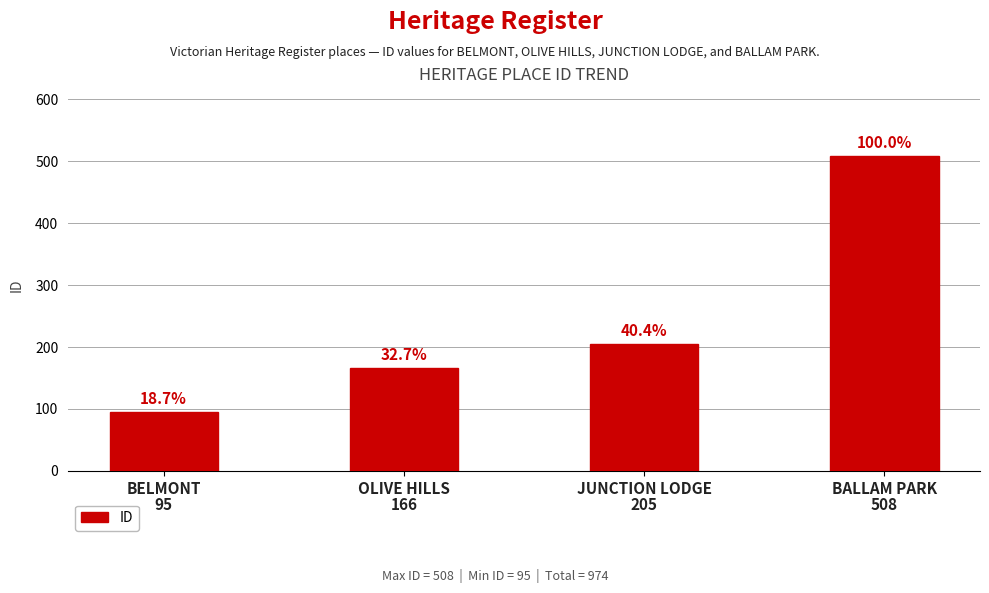

What is the label of the 4th bar from the right?

BELMONT